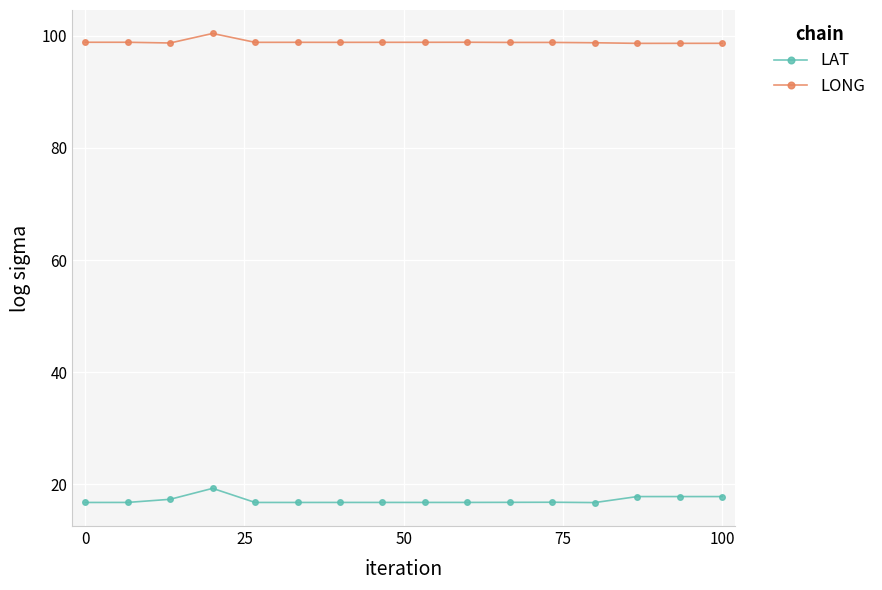

True or false: LONG and LAT cross at least once.

False